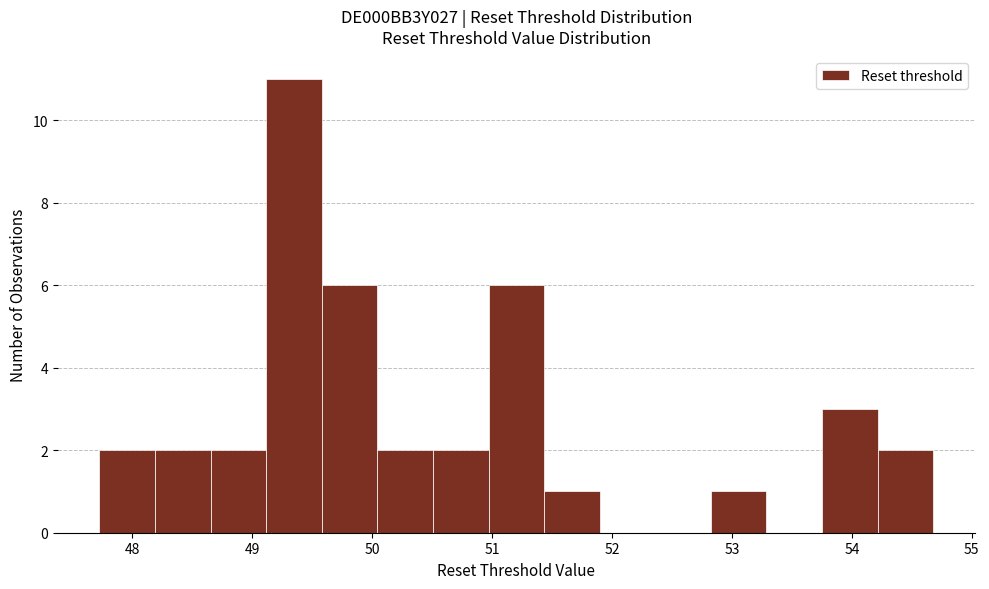

How tall is the bar that spans 50.5 to 51.0 on the x-axis? Neither the bar edges nor the heights are printed on the chart, so give them approximately, as read against the axes.

2